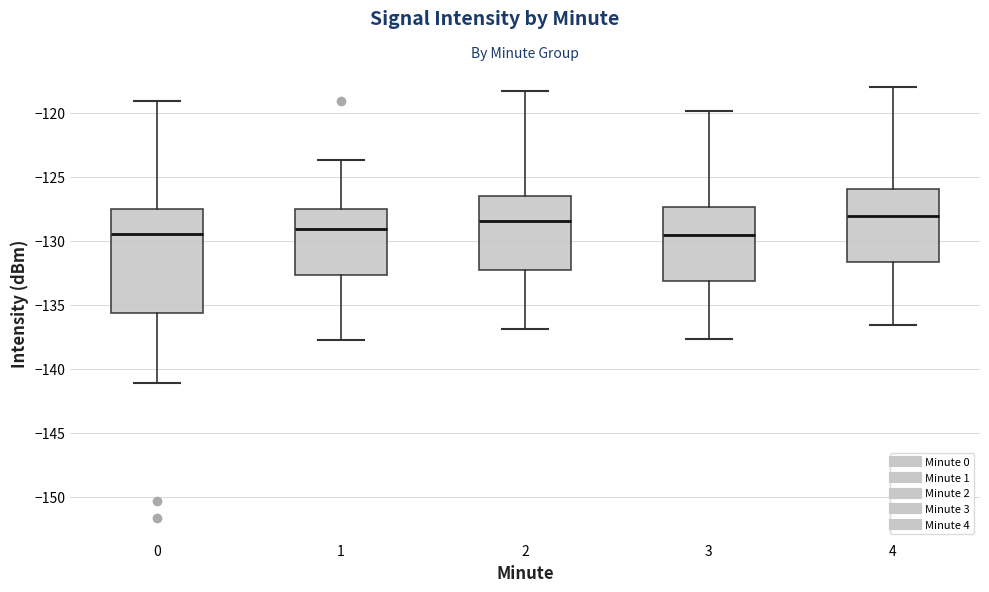

Reading left to right, read every box against the y-axis: the position of its median line, the range the box covers, and the ends of its whiskers. The values are not printed on the chart, so give them approximately, as read against the axis.

0: median -129.5, box -135.5 to -127.5, whiskers -141.0 to -119.0
1: median -129.0, box -132.5 to -127.5, whiskers -137.5 to -123.5
2: median -128.5, box -132.5 to -126.5, whiskers -137.0 to -118.5
3: median -129.5, box -133.0 to -127.5, whiskers -137.5 to -120.0
4: median -128.0, box -131.5 to -126.0, whiskers -136.5 to -118.0